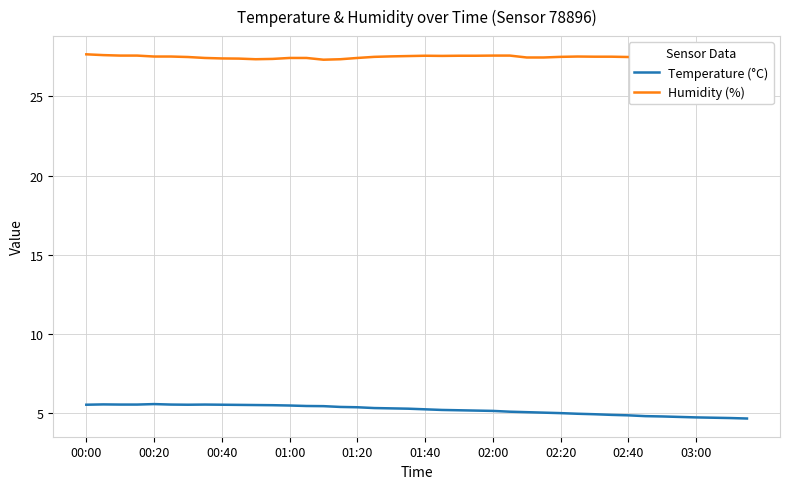

True or false: Humidity (%) and Temperature (°C) intersect in this chart.

False